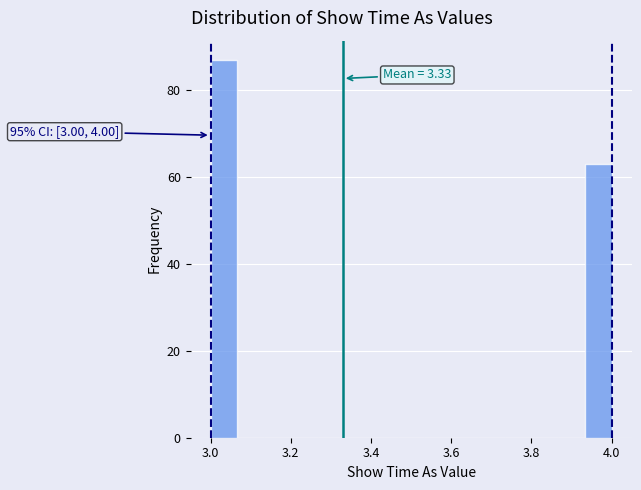

Around what value on the x-axis is the tallest bar? Give the approximate position of its centre, as read against the axis.

3.04